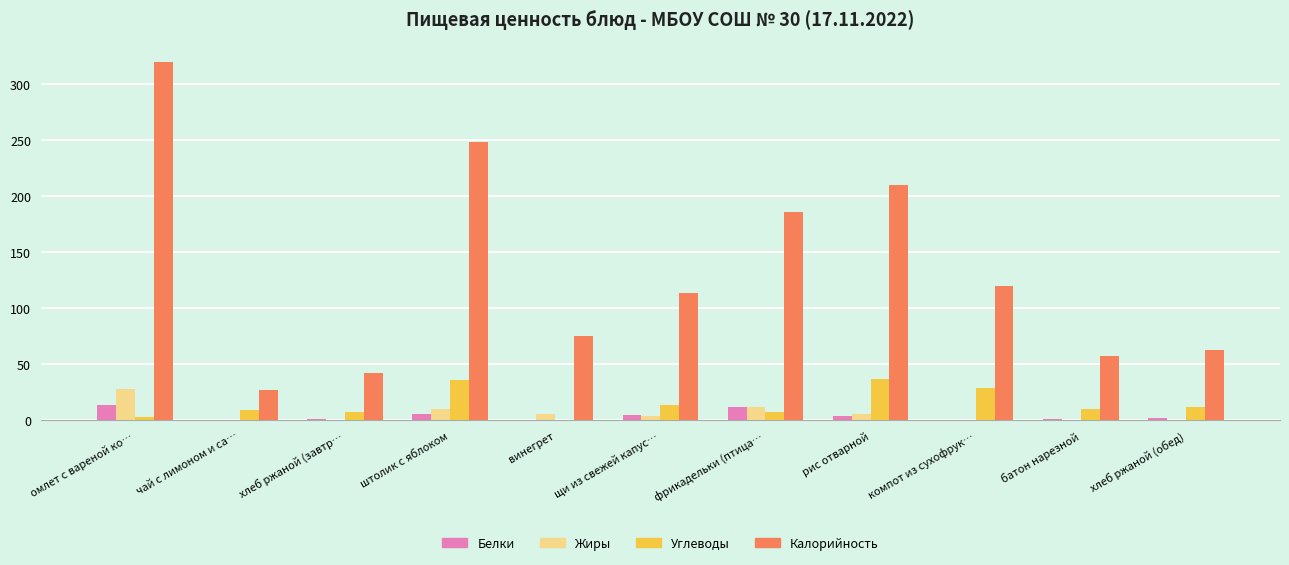

Are the bars horizontal?

No